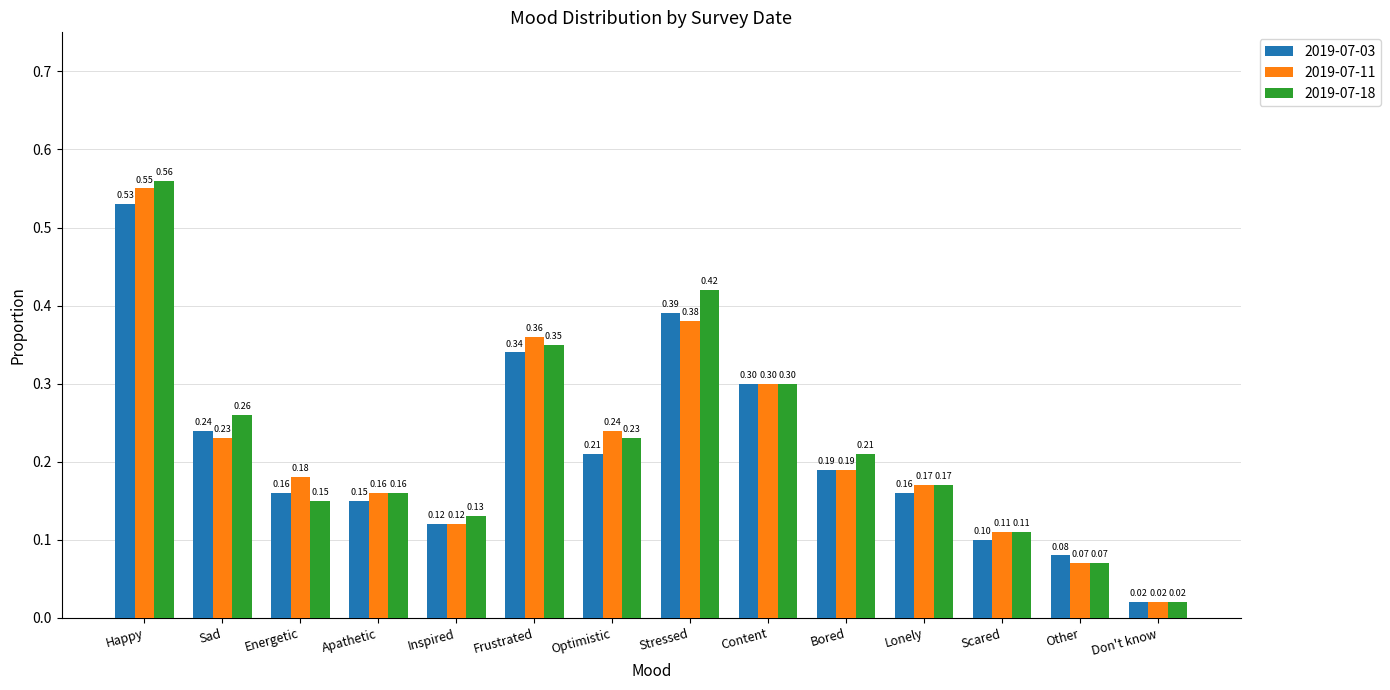

Where is 2019-07-18 nearest to the value 0?

Don't know